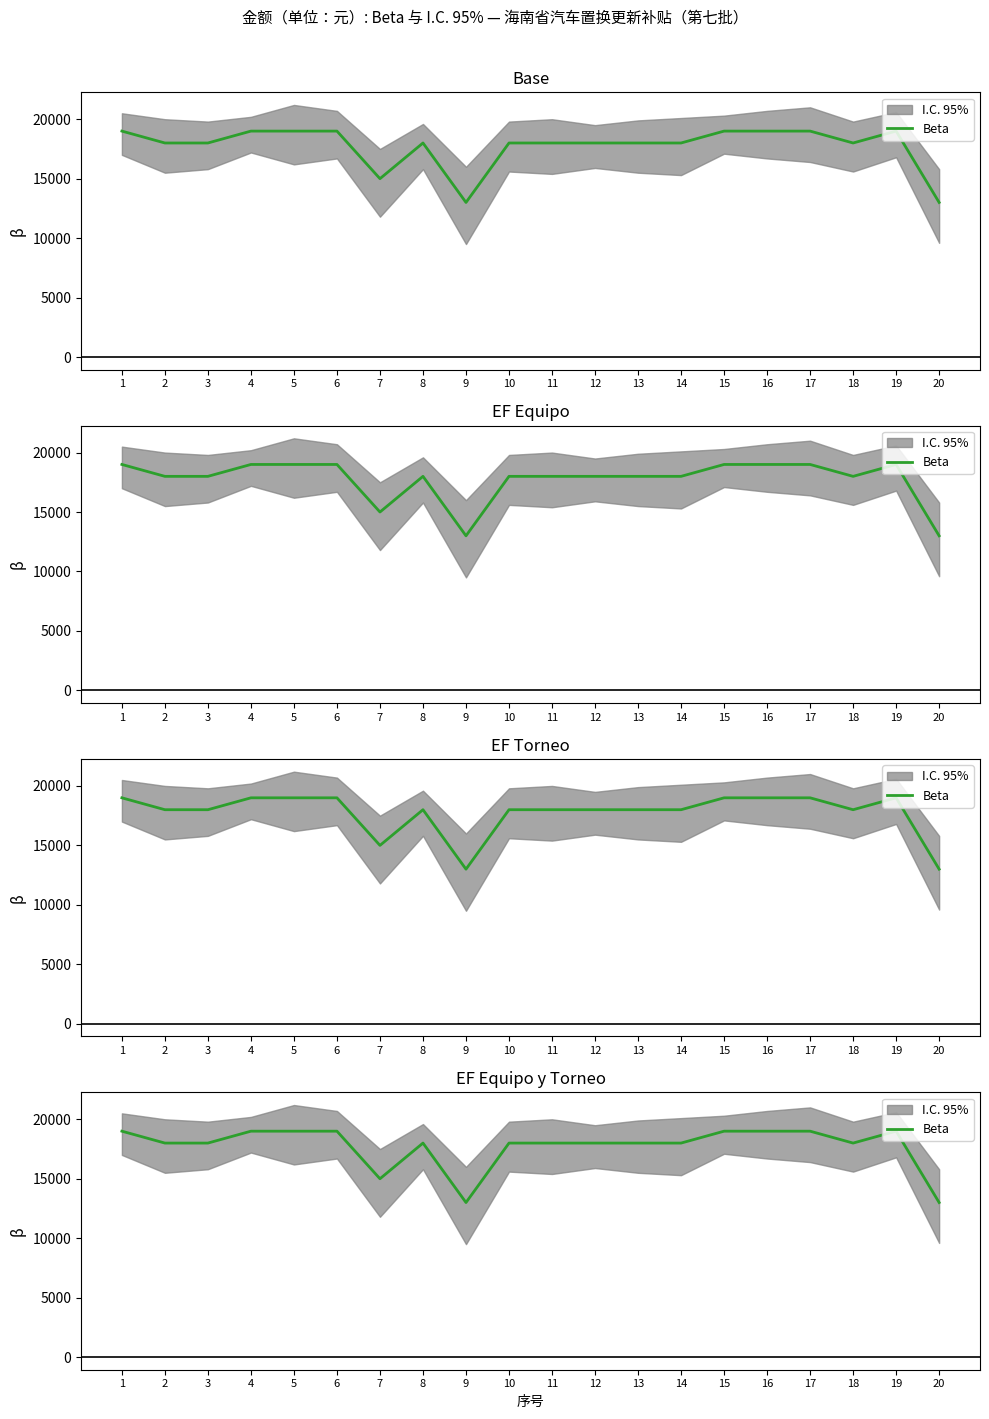

Rank the categories by value from lowest to highest.

9, 20, 7, 2, 3, 8, 10, 11, 12, 13, 14, 18, 1, 4, 5, 6, 15, 16, 17, 19